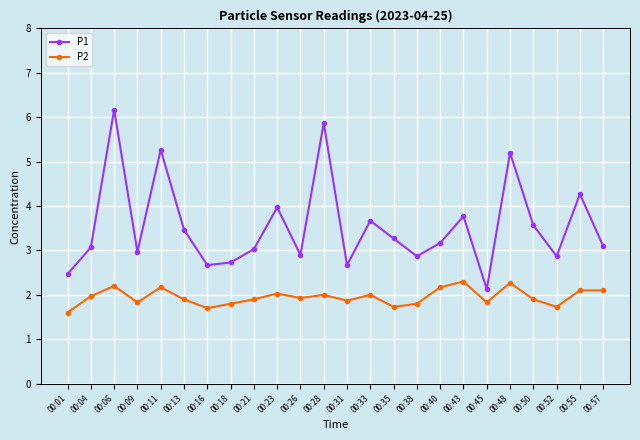

What is the maximum value for P2?

2.3